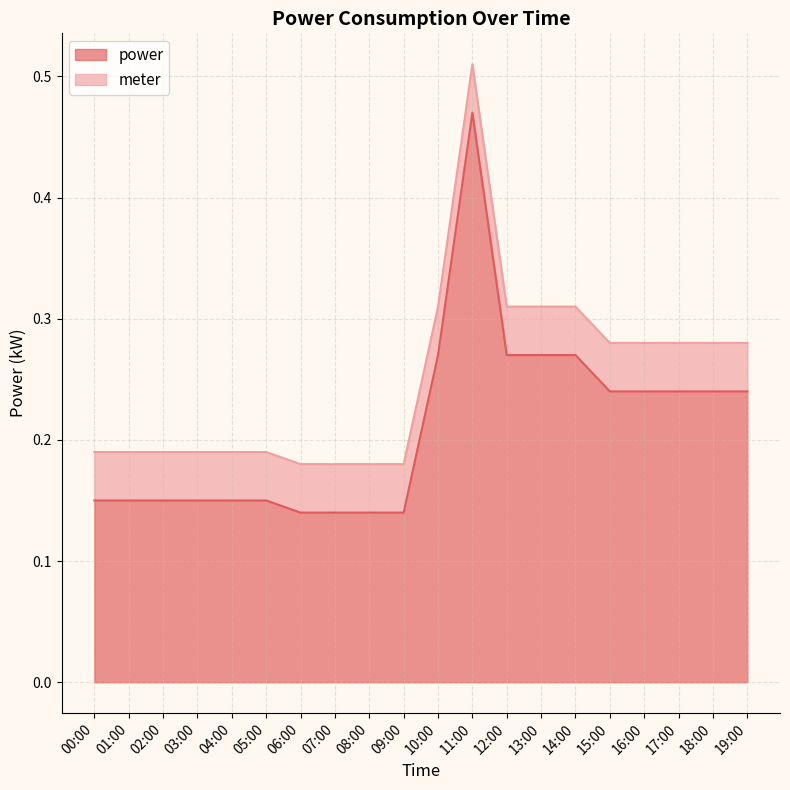

What is the sum of the values at 03:00 and 16:00?

0.4